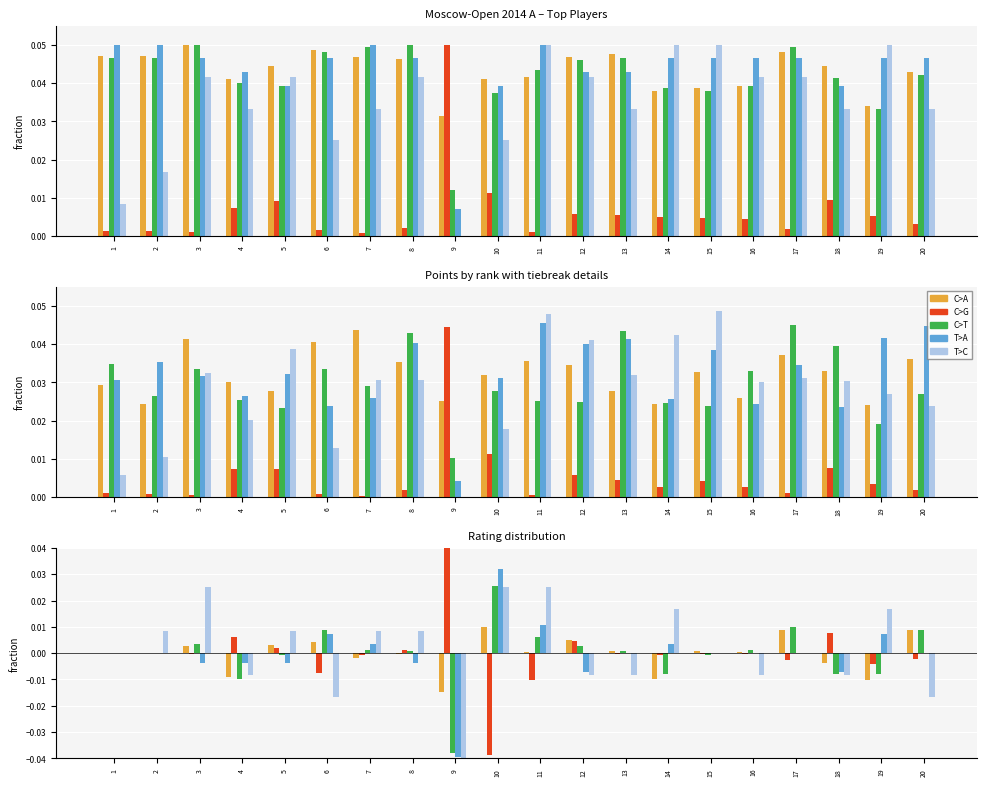

The value of T>C at 8 is 0.0. True or false?

True